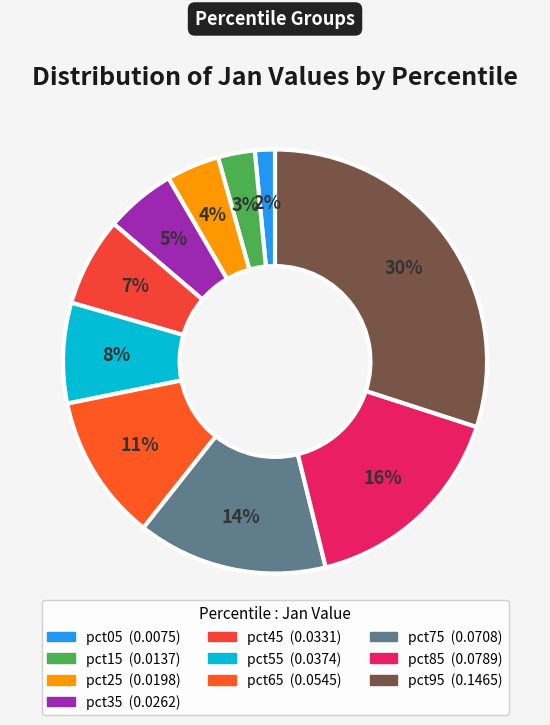

To the nearest percent, what is the average slice percentage?

10%